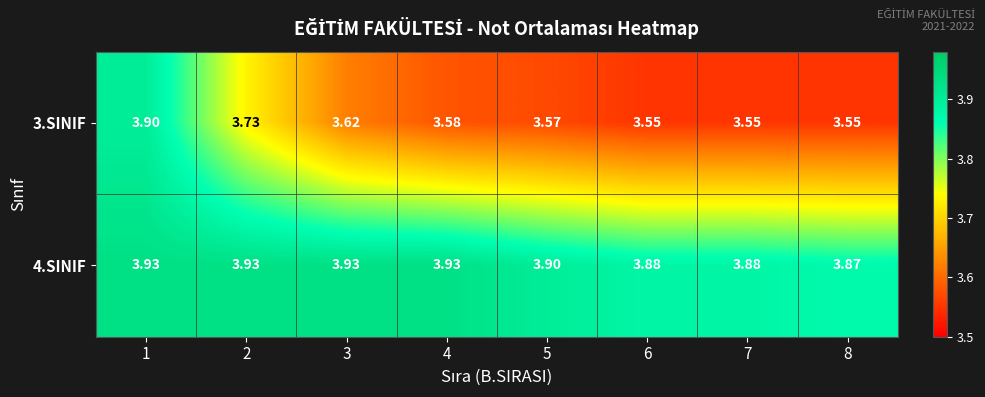

Is the value of 4.SINIF at 3 greater than the value of 3.SINIF at 2?

Yes